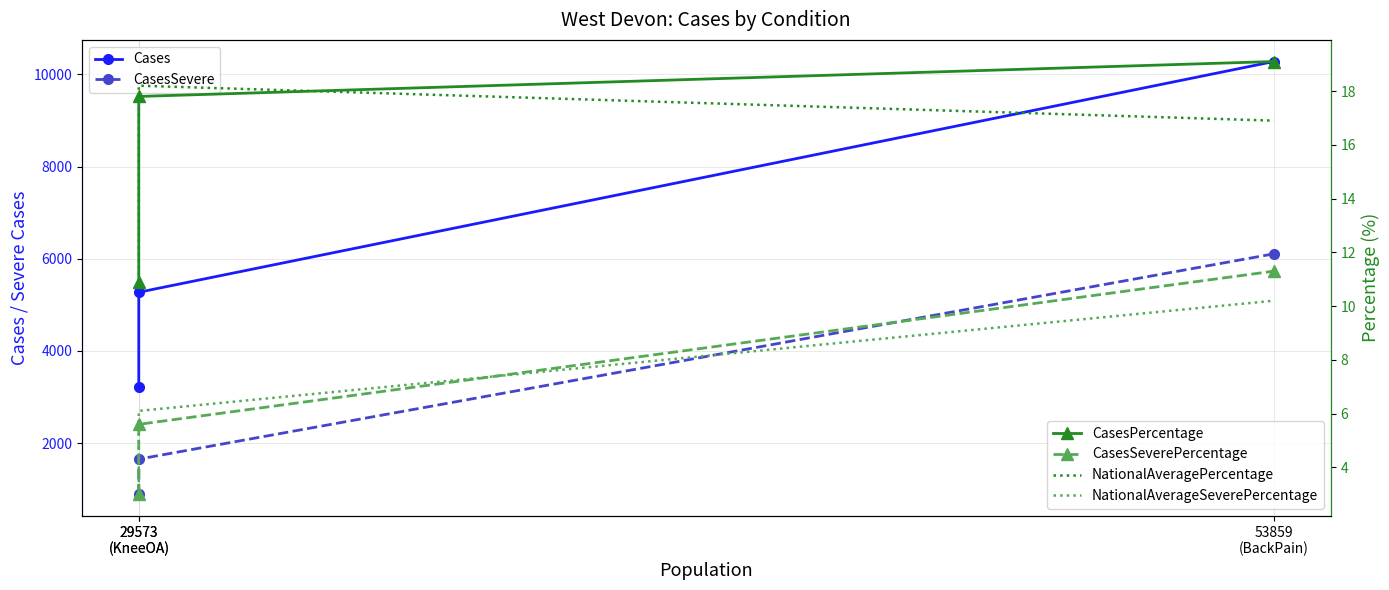

What is the smallest value displayed?

3.0